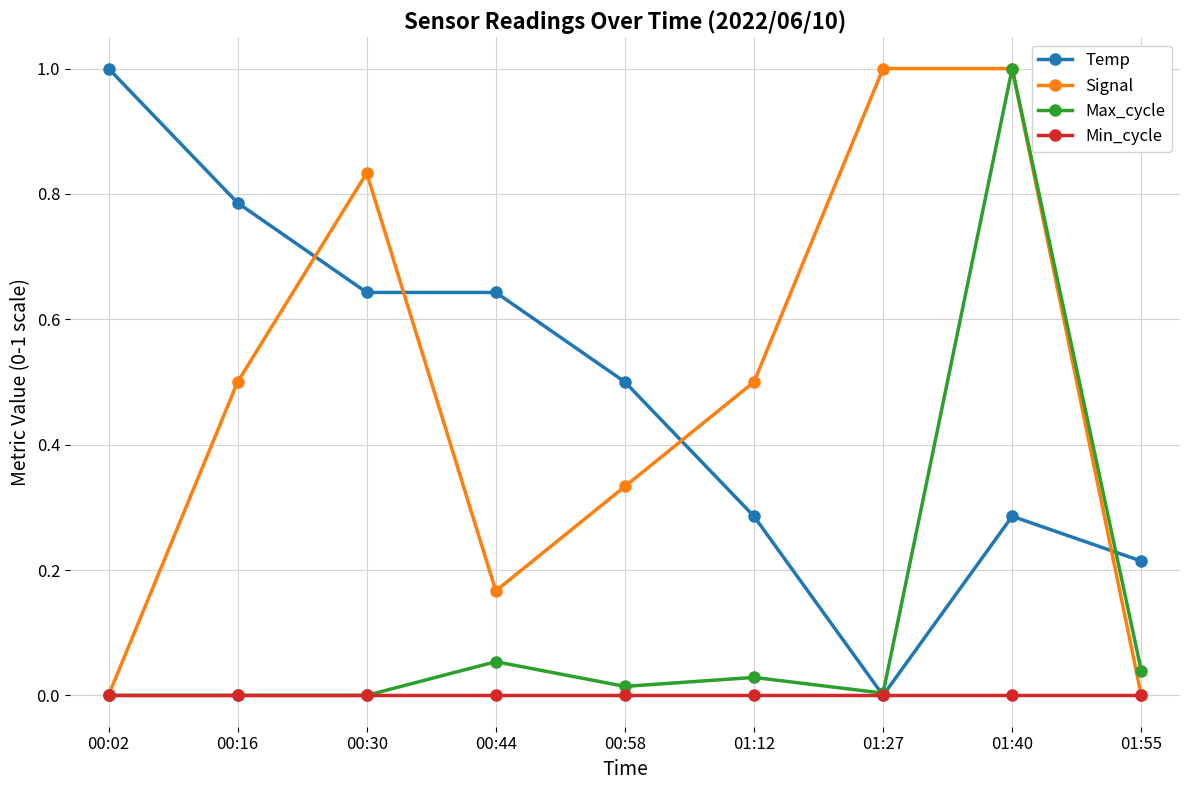

At which label does Temp reach its peak?

00:02